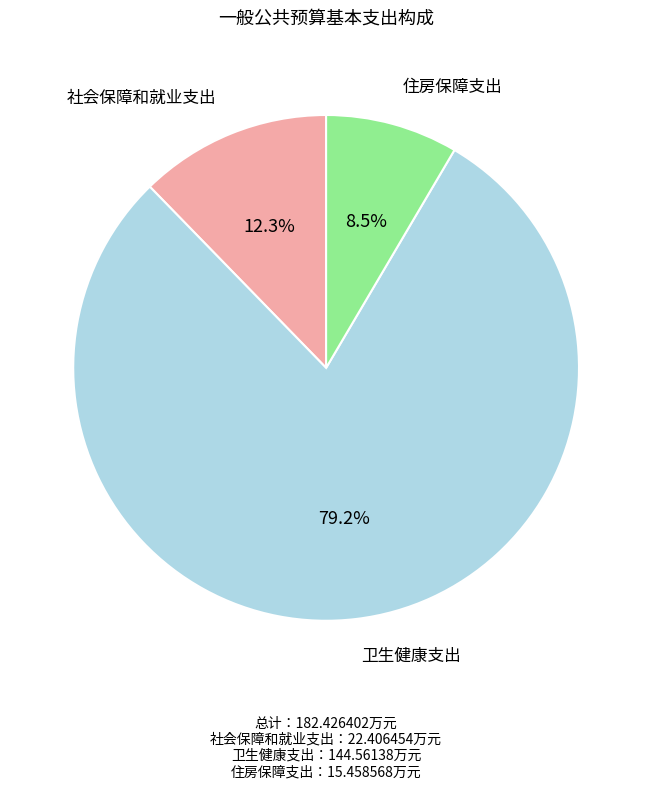

How many segments does this pie chart have?

3